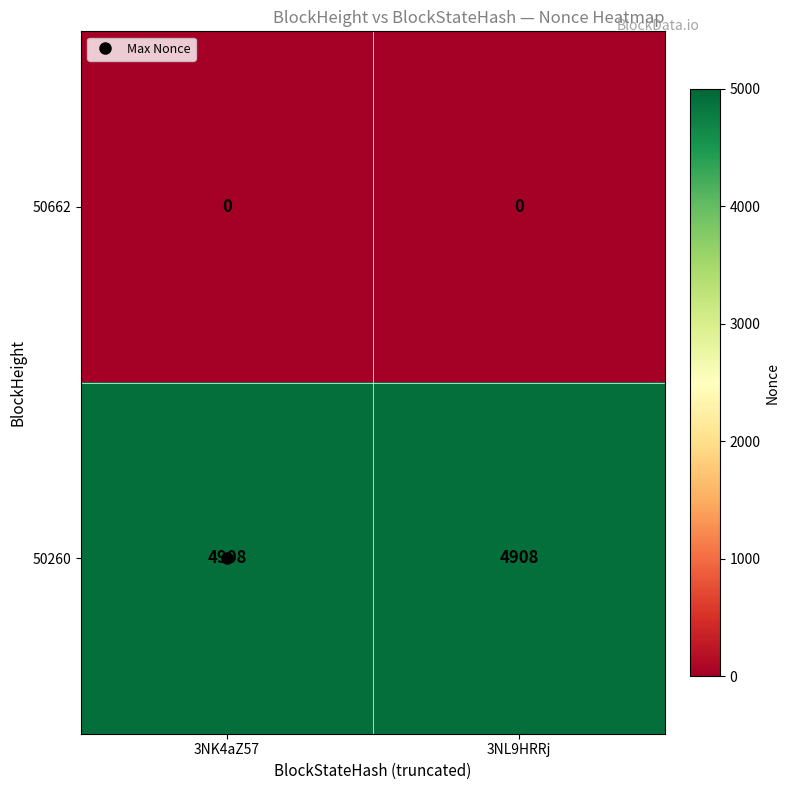

Which series has the largest total across all categories?

50260